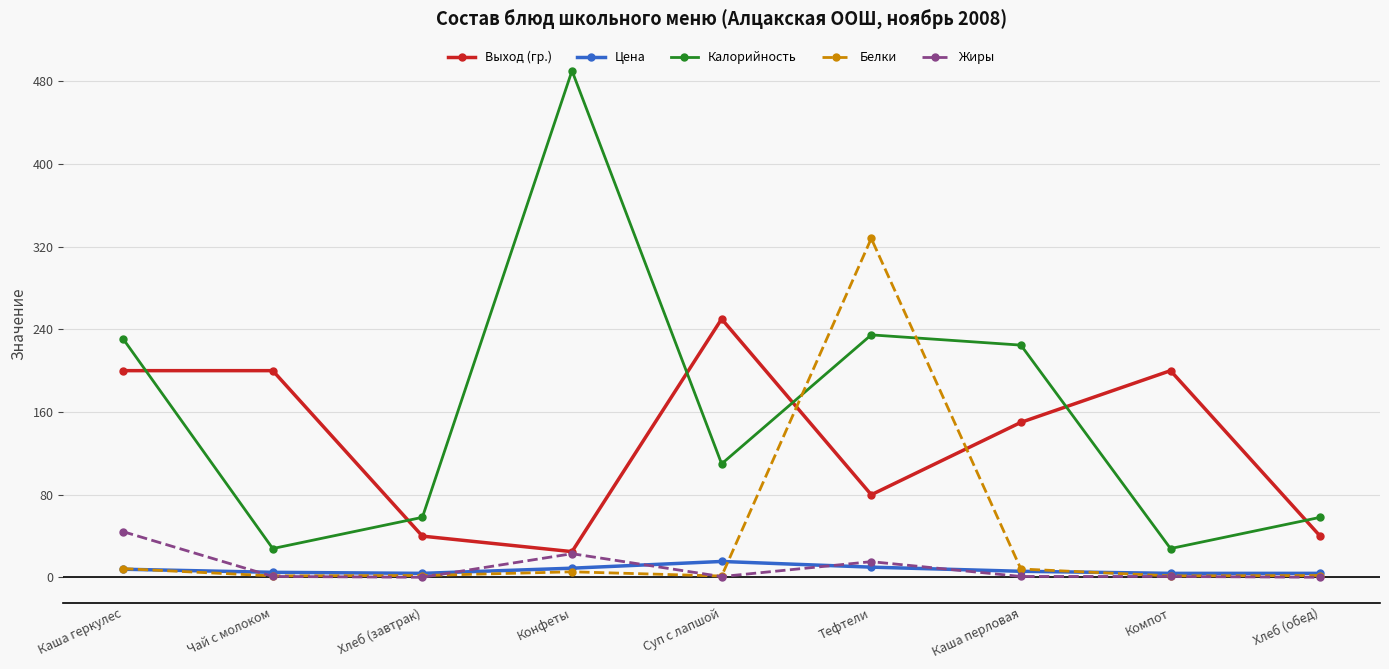

What is the highest value of the Цена series?

15.5